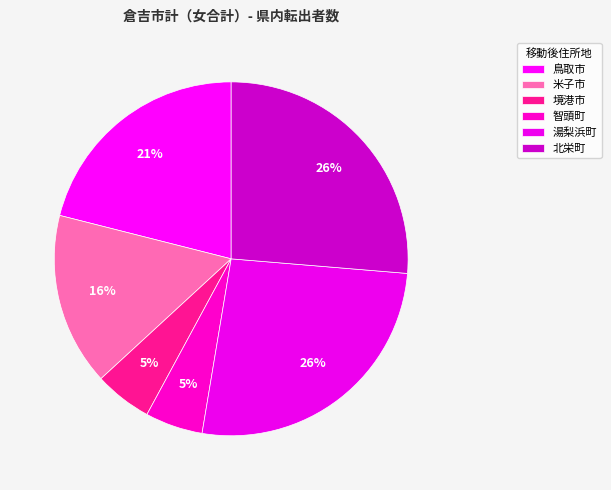

To the nearest percent, what percentage of the pie is 北栄町?

26%